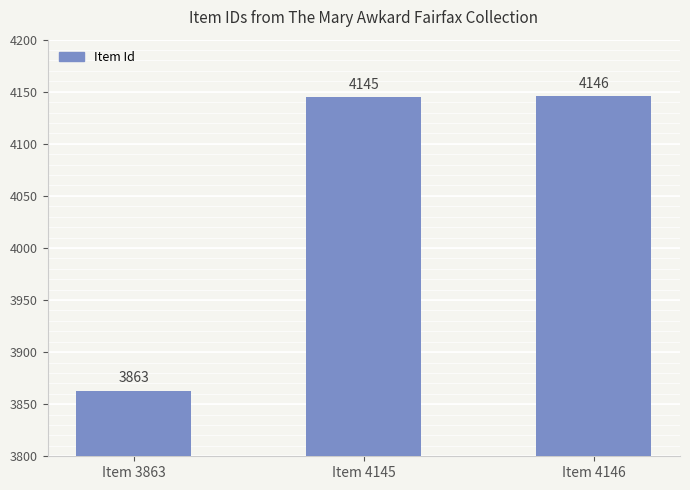

How many series are shown in this chart?

1